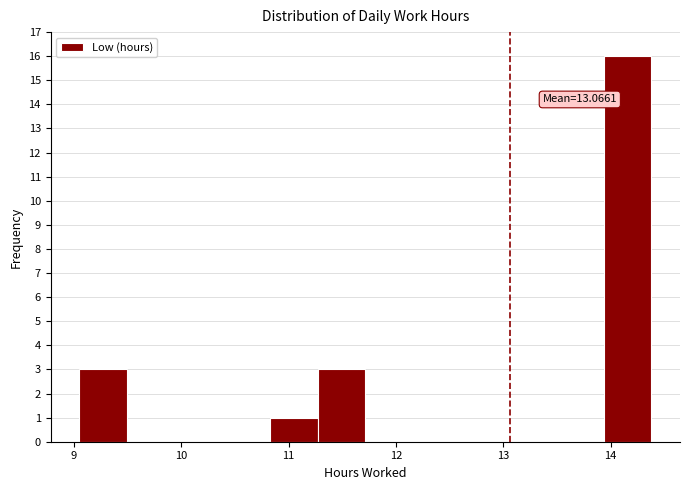

Which range on the x-axis has the tallest bar?

13.9 to 14.4